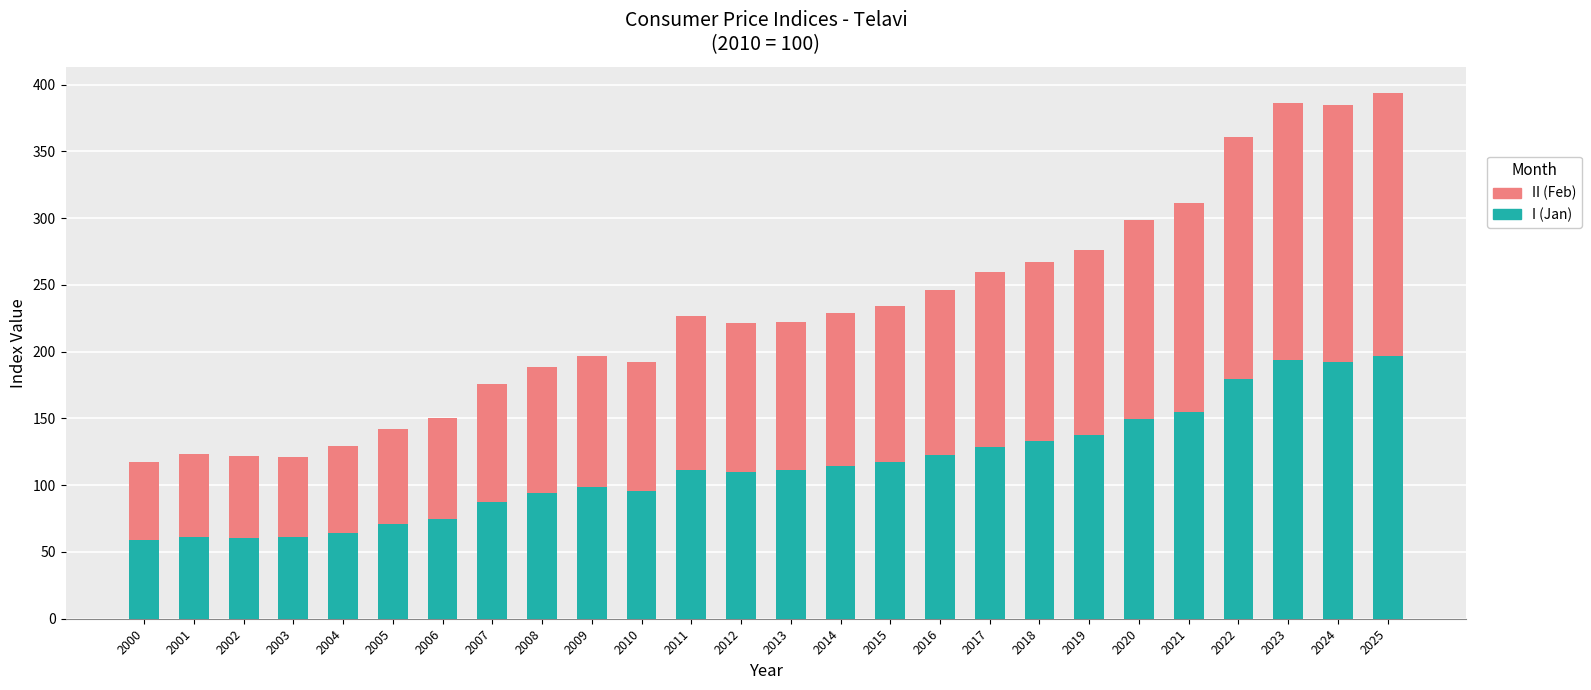

What is the total value across all series at 2013?

222.4